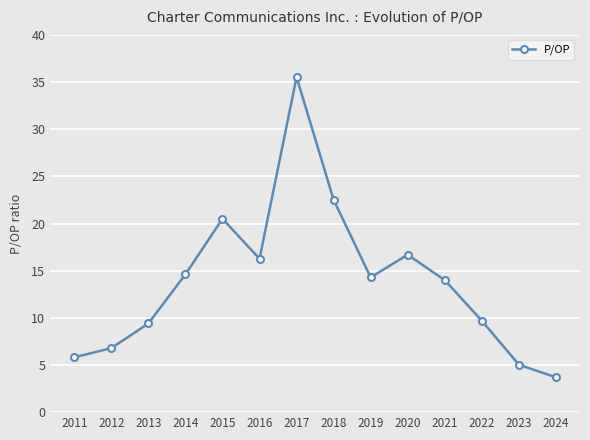

At which label is the value closest to 19?

2015